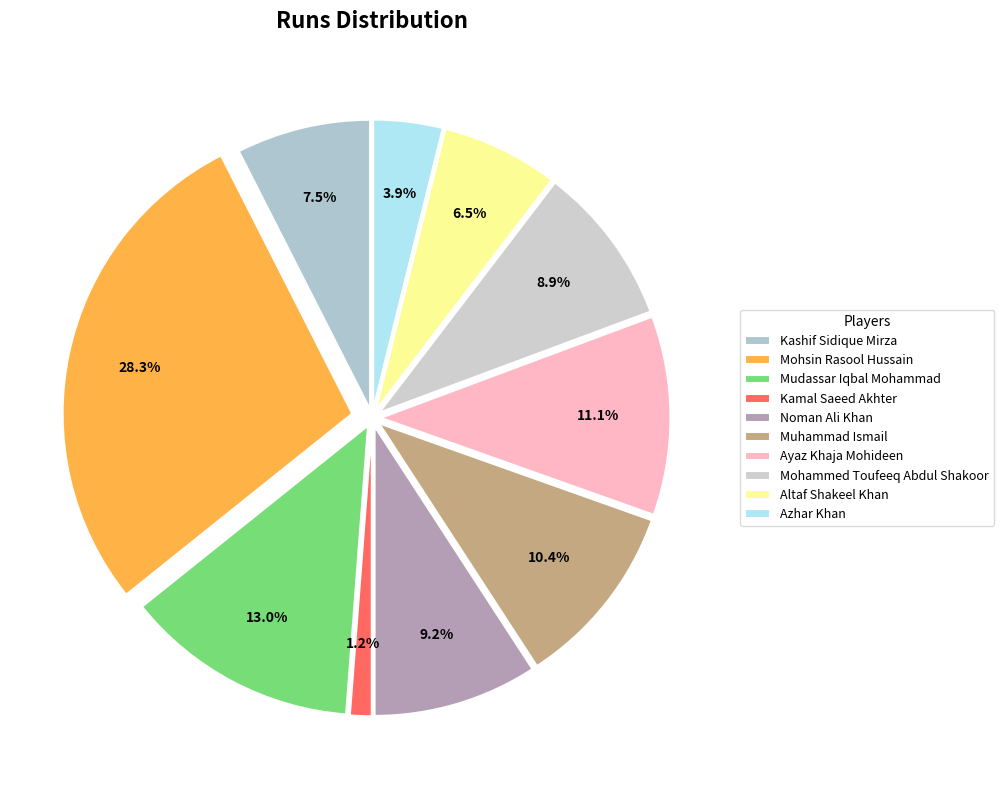

To the nearest percent, what percentage of the pie is Mohammed Toufeeq Abdul Shakoor?

9%